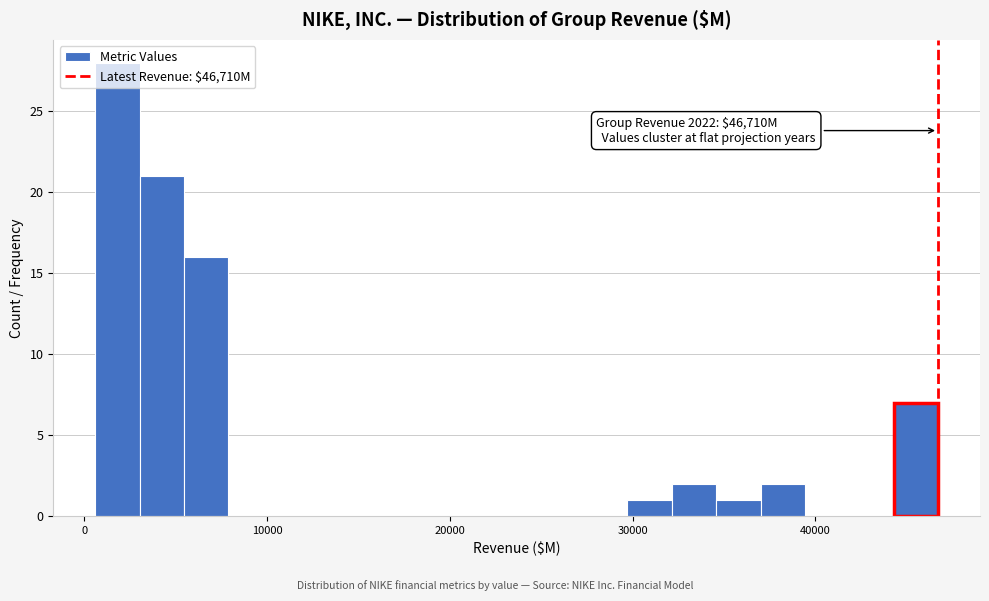

Read against the x-axis, roughly where is the centre of the tallest bar?

2000